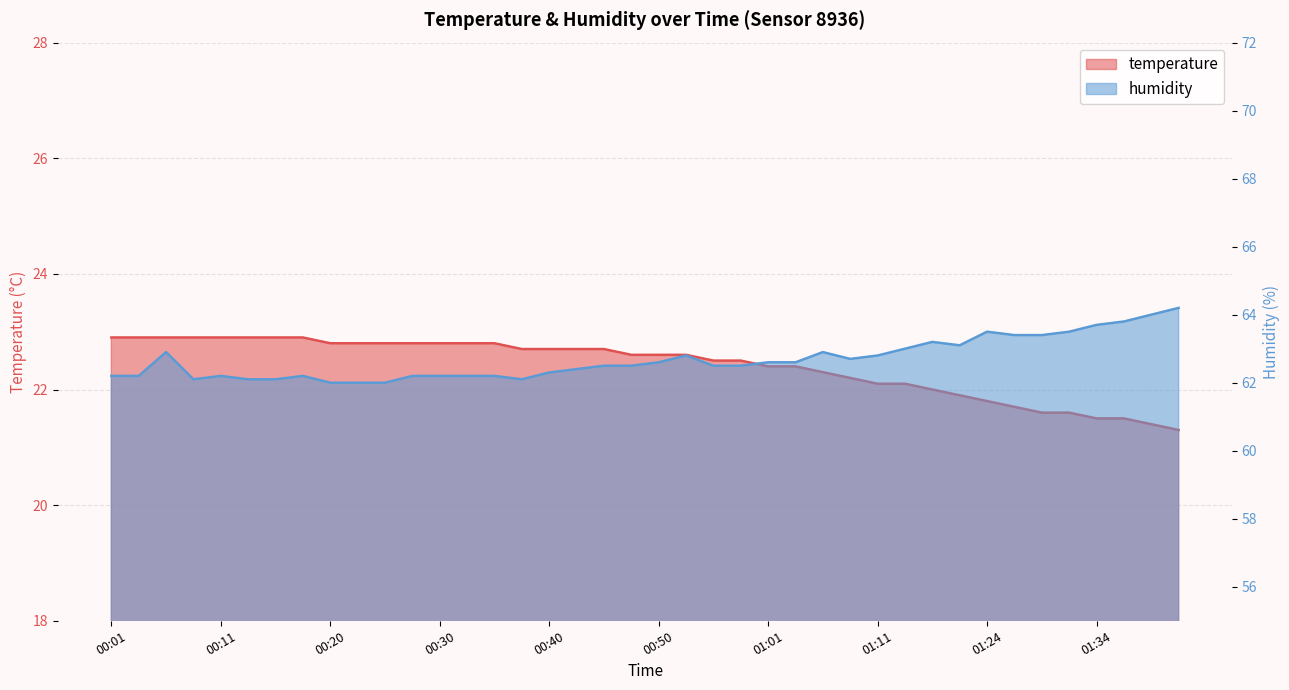

What is the total value across all series at 00:28?

85.0